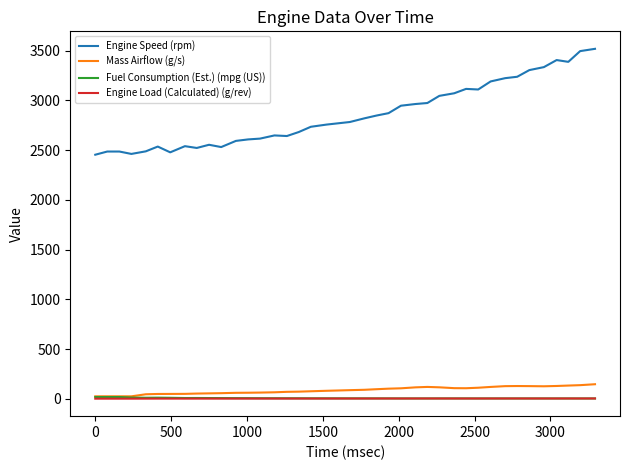

True or false: Engine Speed (rpm) and Fuel Consumption (Est.) (mpg (US)) cross at least once.

False